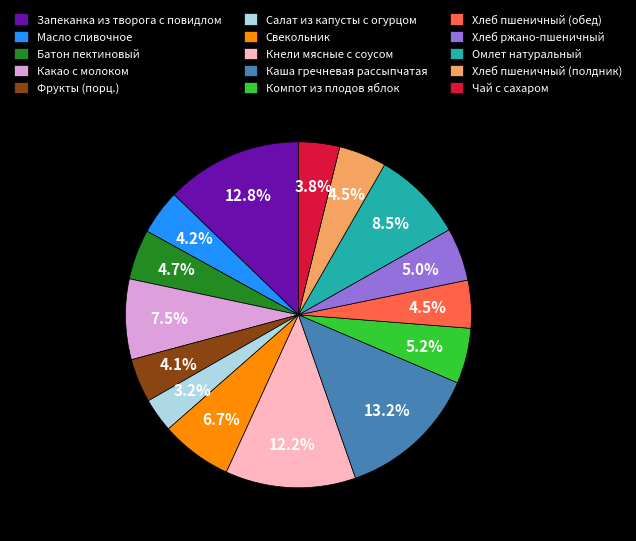

Which has a higher value, Чай с сахаром or Запеканка из творога с повидлом?

Запеканка из творога с повидлом